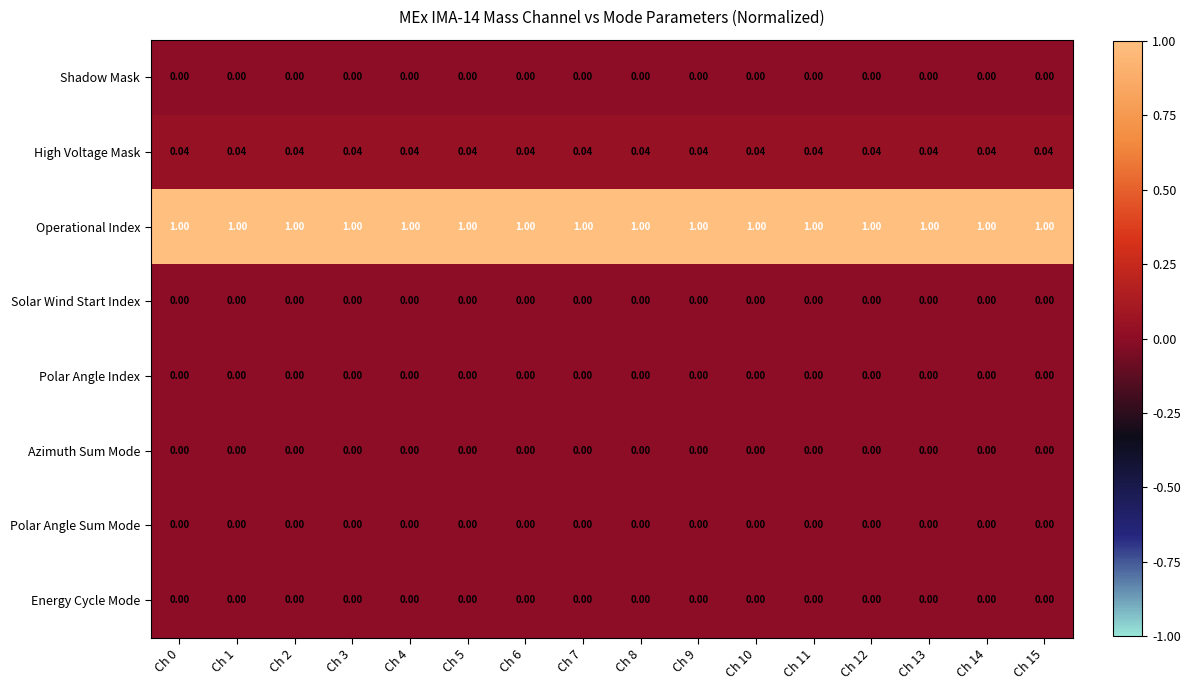

Which series has the largest total across all categories?

Operational Index